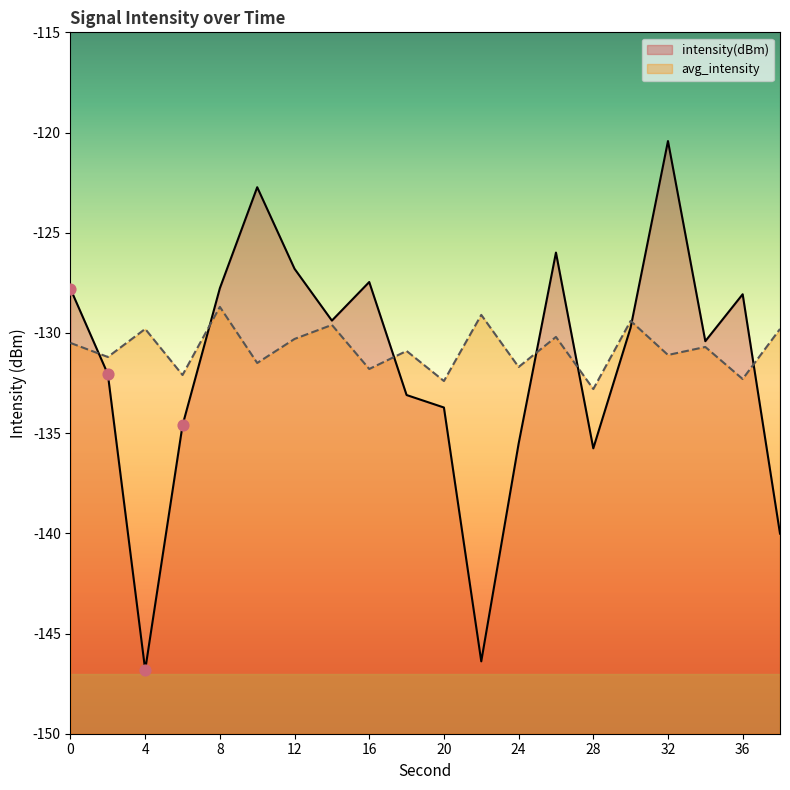

Which series reaches the minimum Y coordinate?

intensity(dBm)